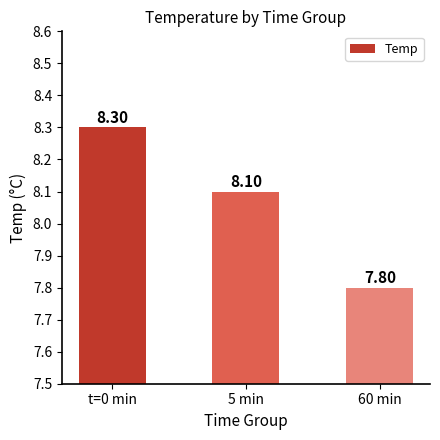

How many series are shown in this chart?

1